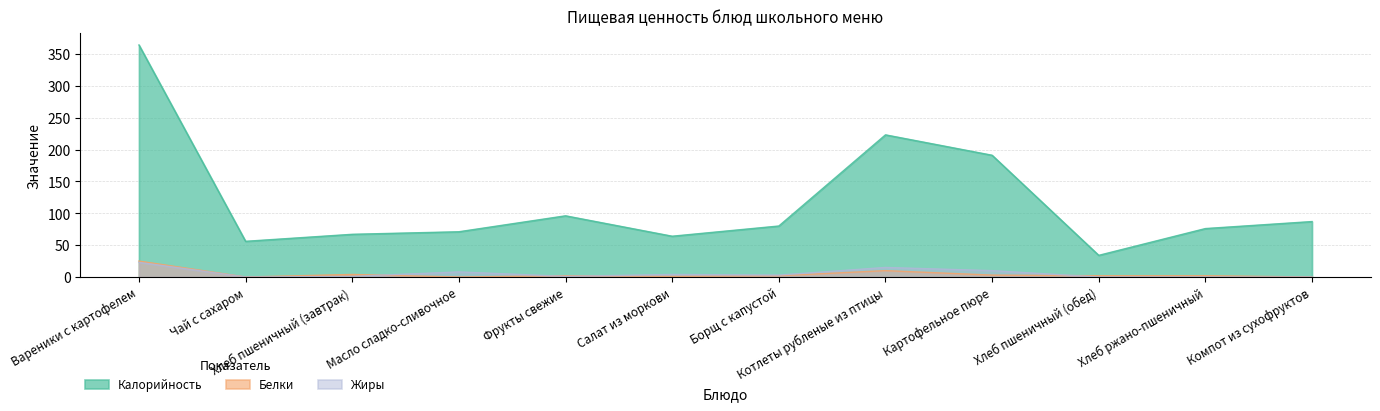

What is the label of the 4th point from the left?

Масло сладко-сливочное